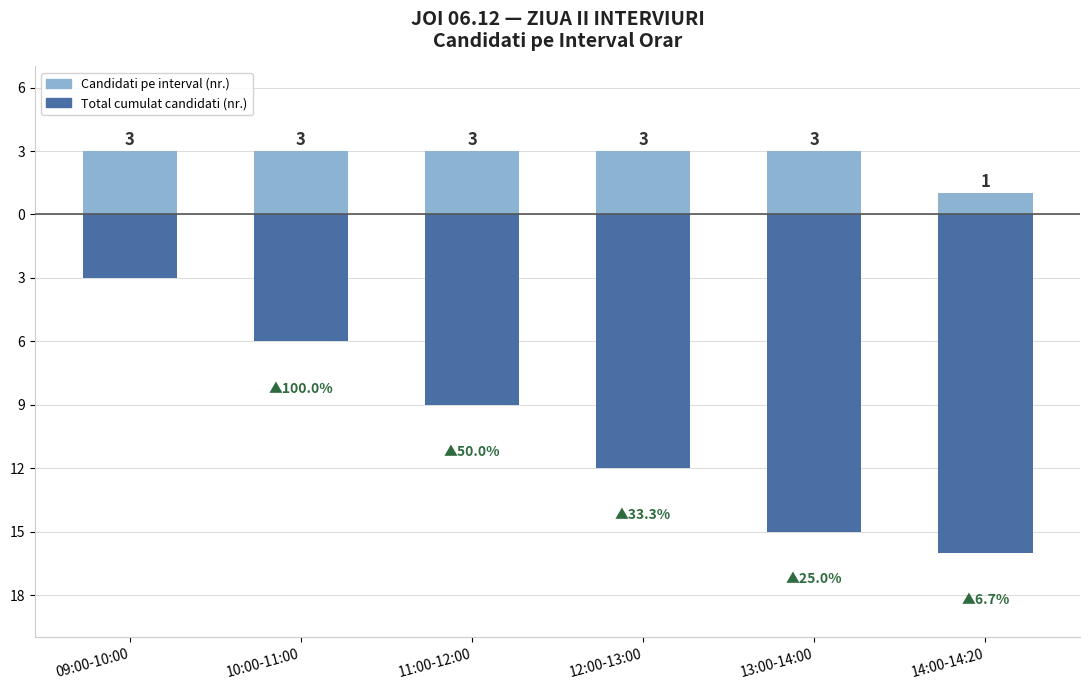

What is the approximate value of Total cumulat candidati (nr.) at 11:00-12:00, to the nearest 10?

-10